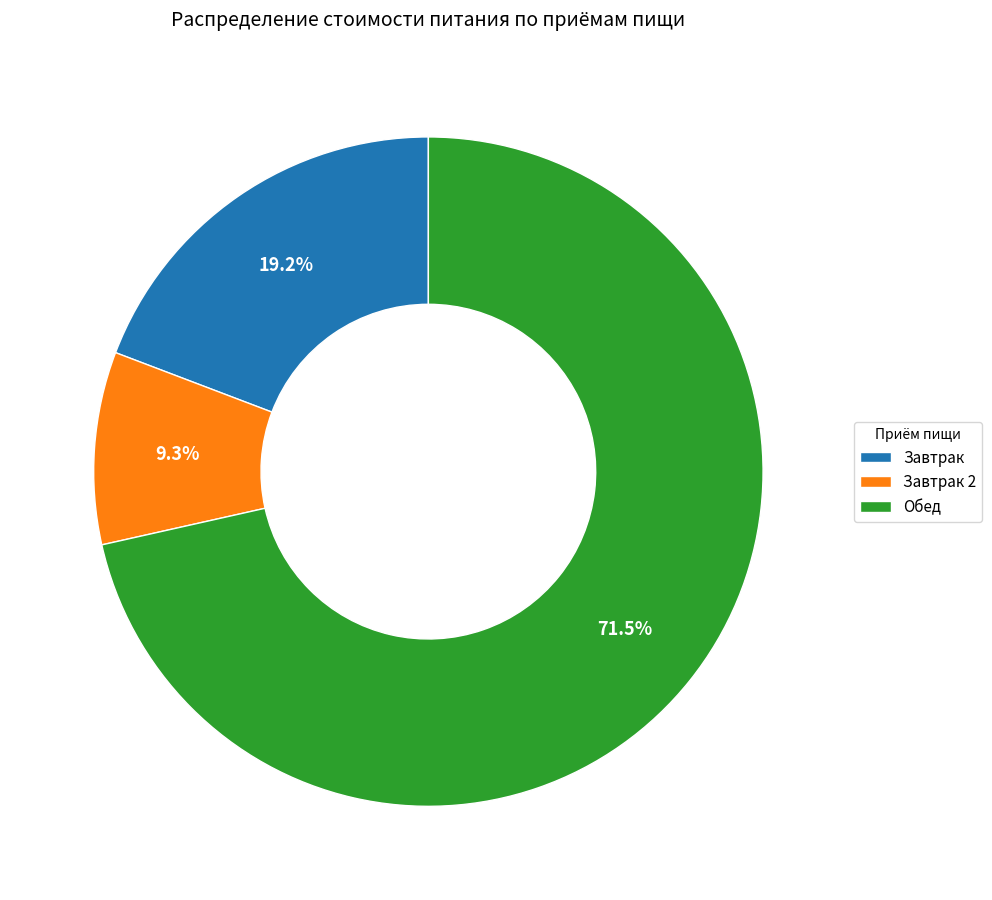

Combined, what portion of the pie is Обед and Завтрак 2?

80.8%